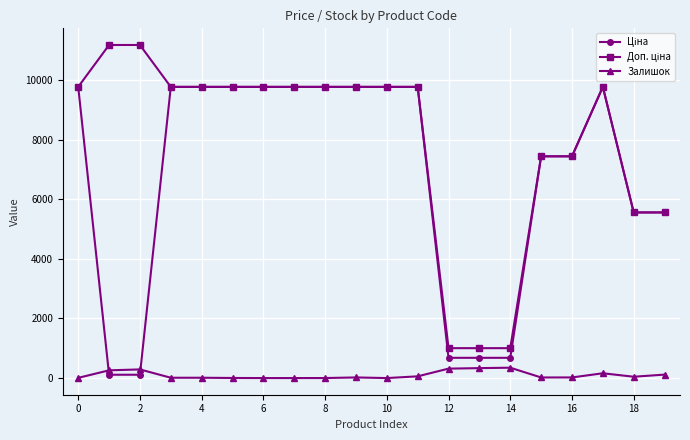

True or false: Залишок has more than 1 points higher than both neighbors.

True